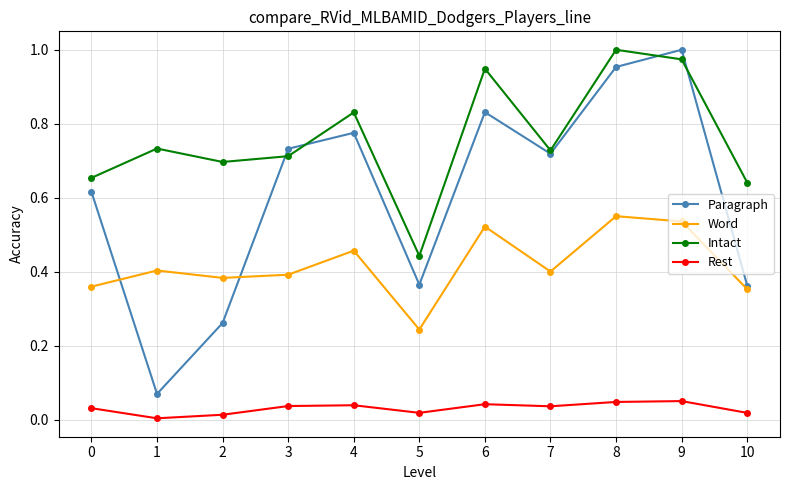

The Intact series shows 0.7 at 1. True or false?

True